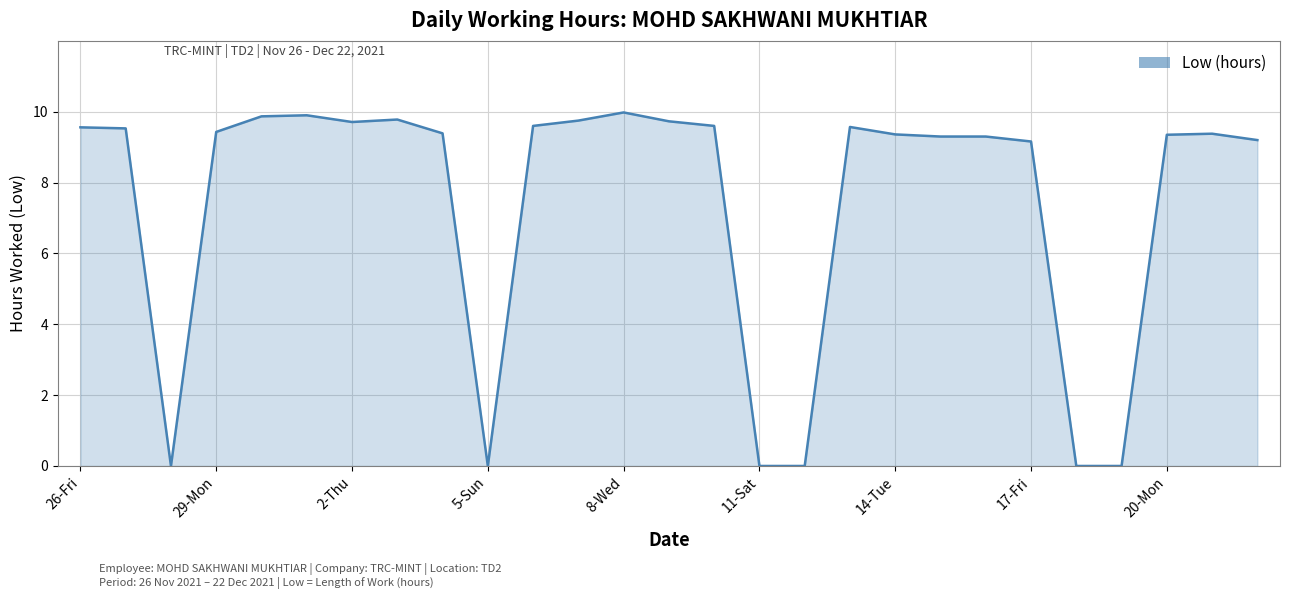

What is the difference between the maximum and minimum values?

10.0